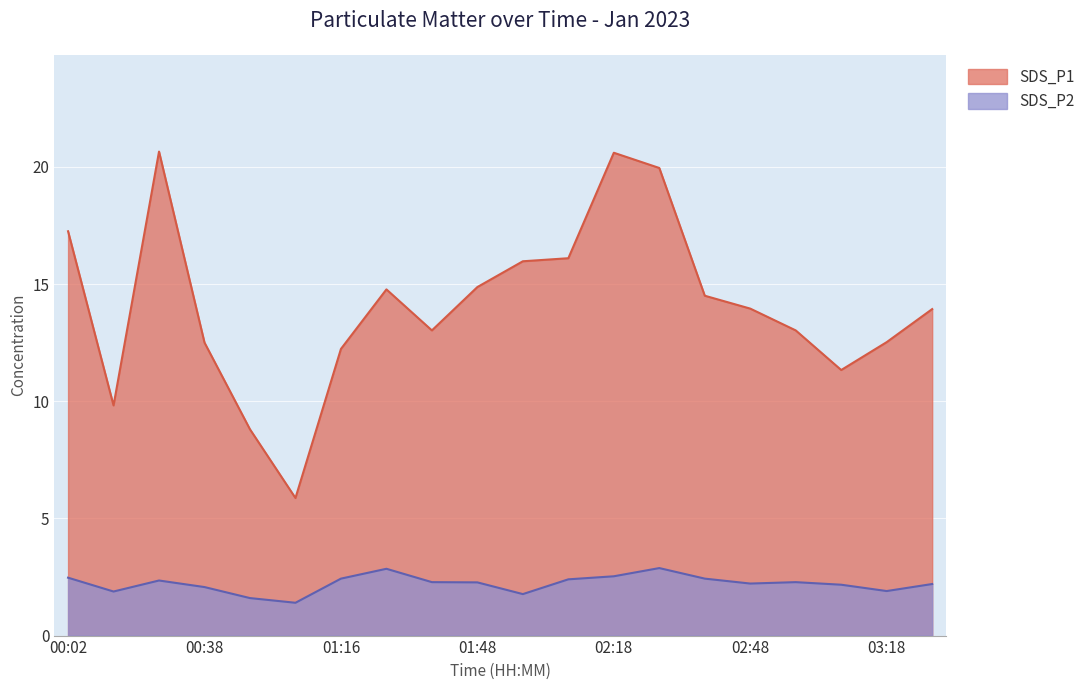

Rank the series by their maximum value, from lowest to highest.

SDS_P2, SDS_P1